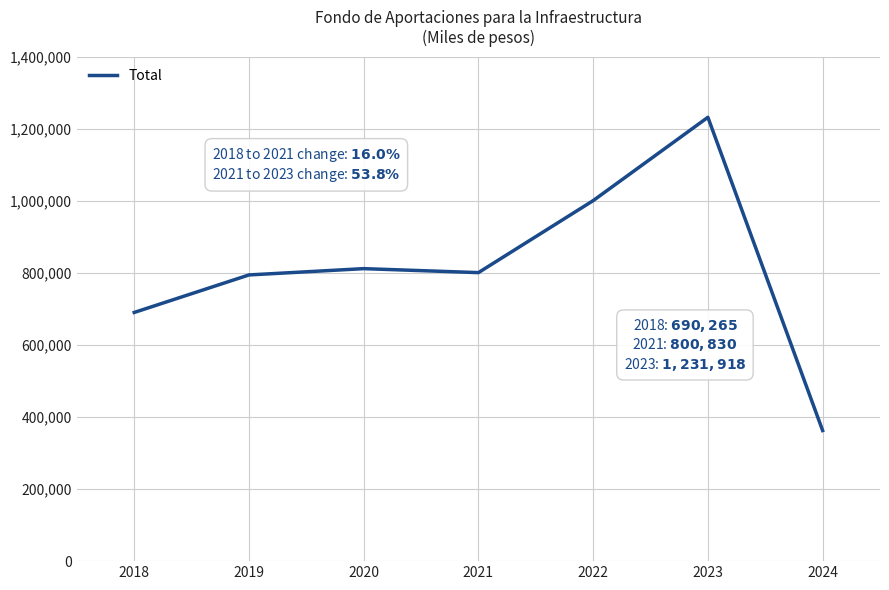

Does the chart display data point markers on the line(s)?

No